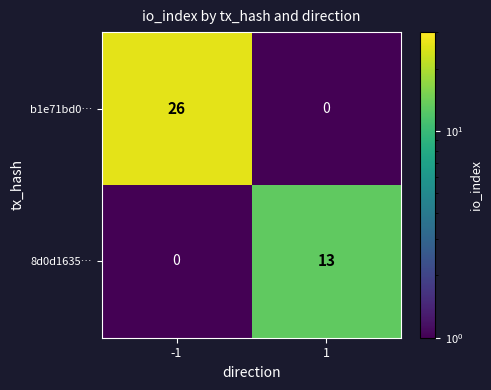

Reading left to right, list all the values displayed in this chart.

b1e71bd0…: -1=26	1=0
8d0d1635…: -1=0	1=13